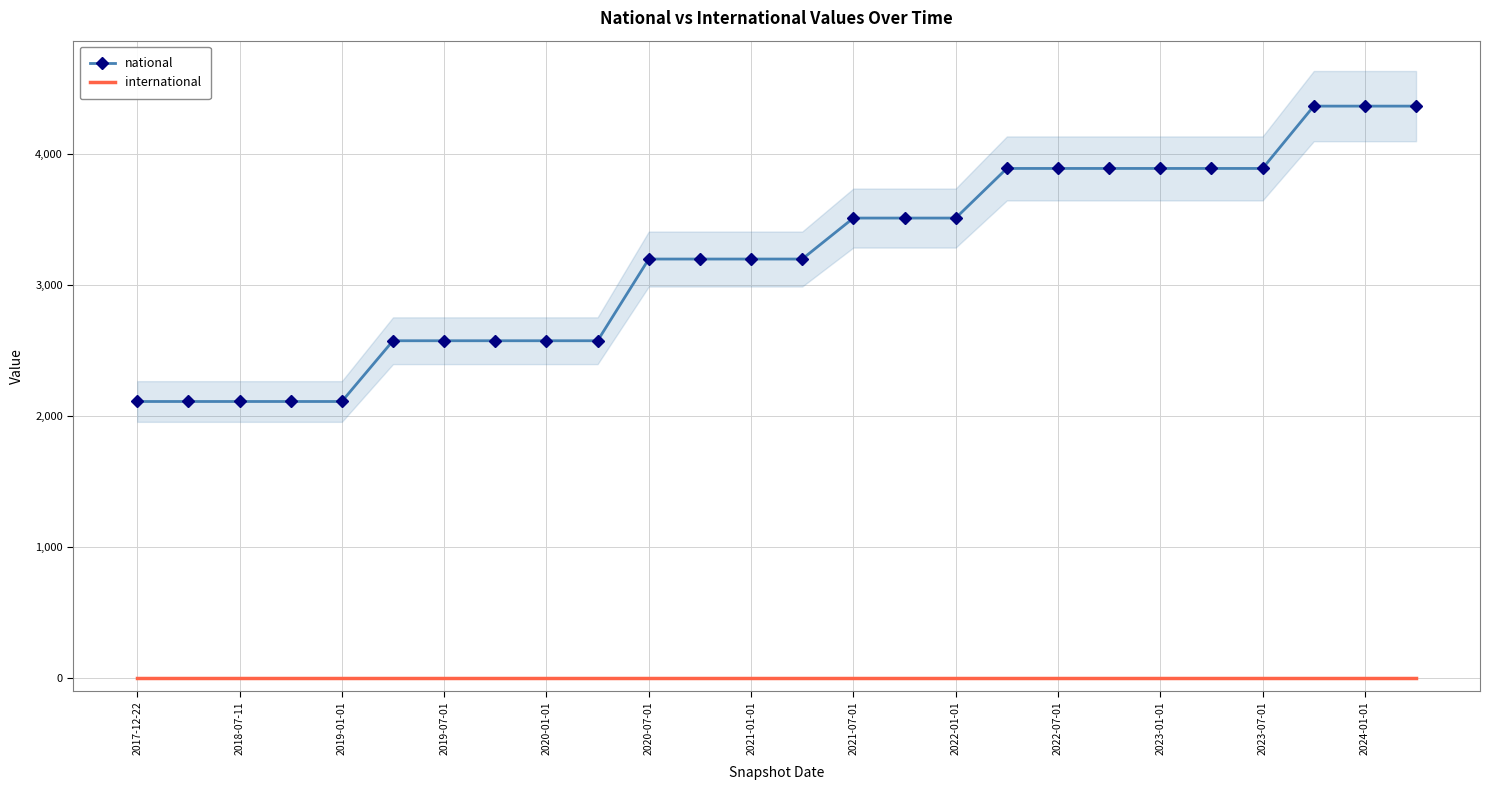

The value of national at 2017-12-22 is 2109. True or false?

True